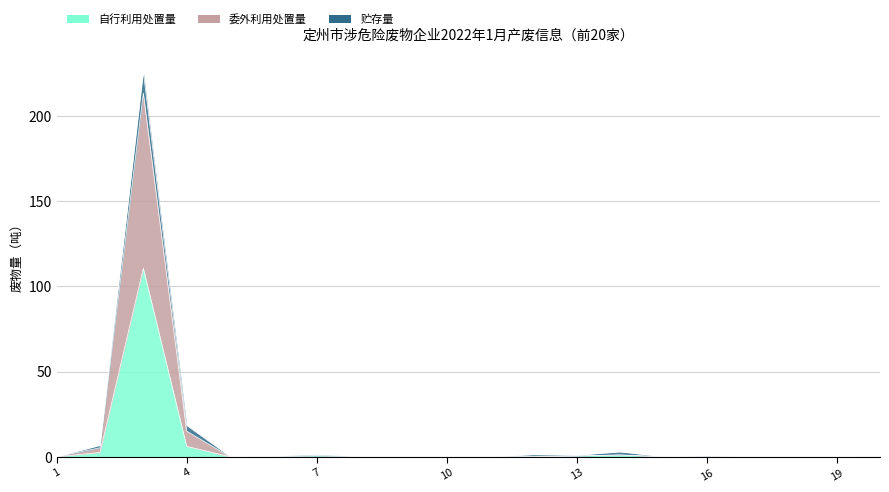

What is the value of the 委外利用处置量 point at the 14th from the left?

2.9